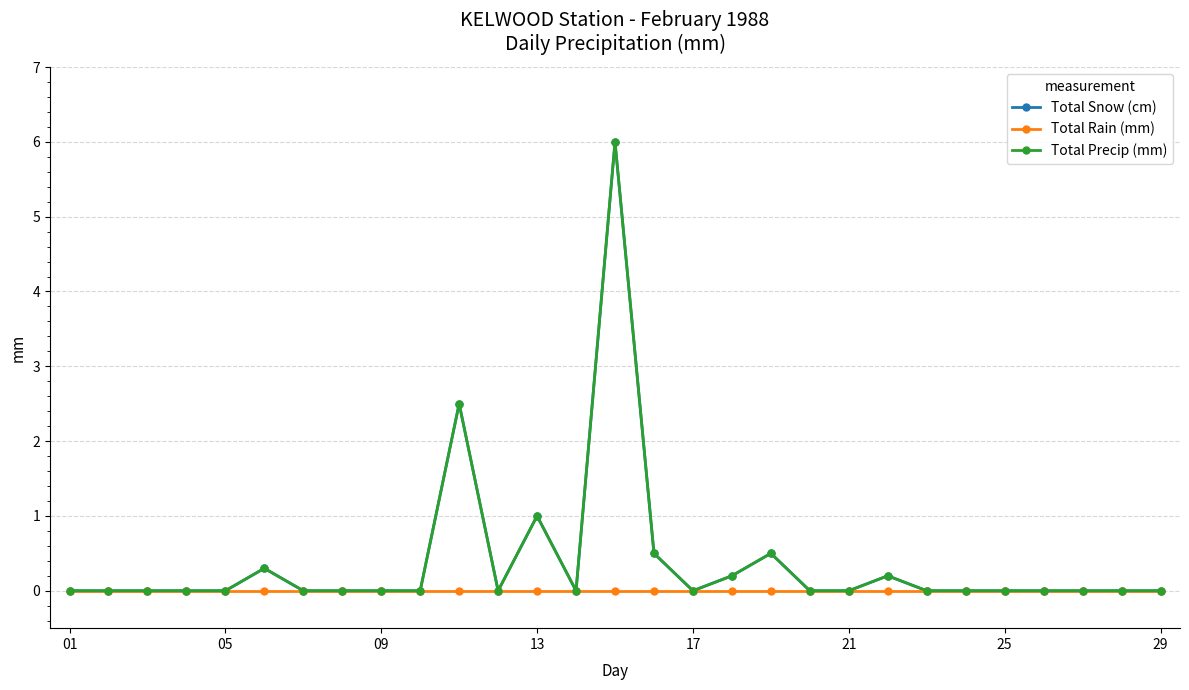

List the series in order of their peak value, lowest first.

Total Rain (mm), Total Snow (cm), Total Precip (mm)